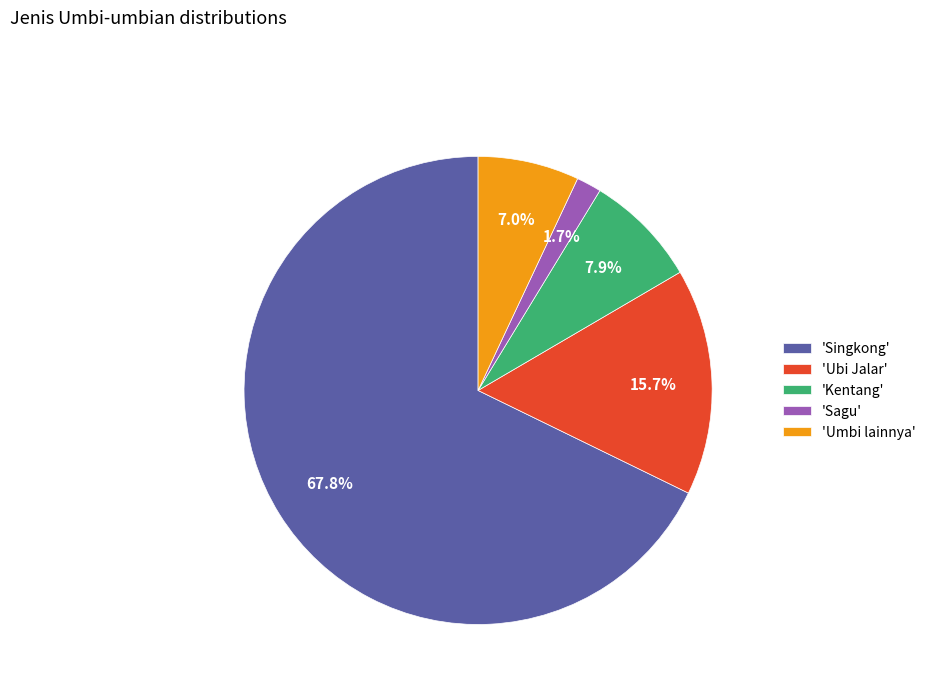

Does 'Singkong' represent more than half of the total?

Yes